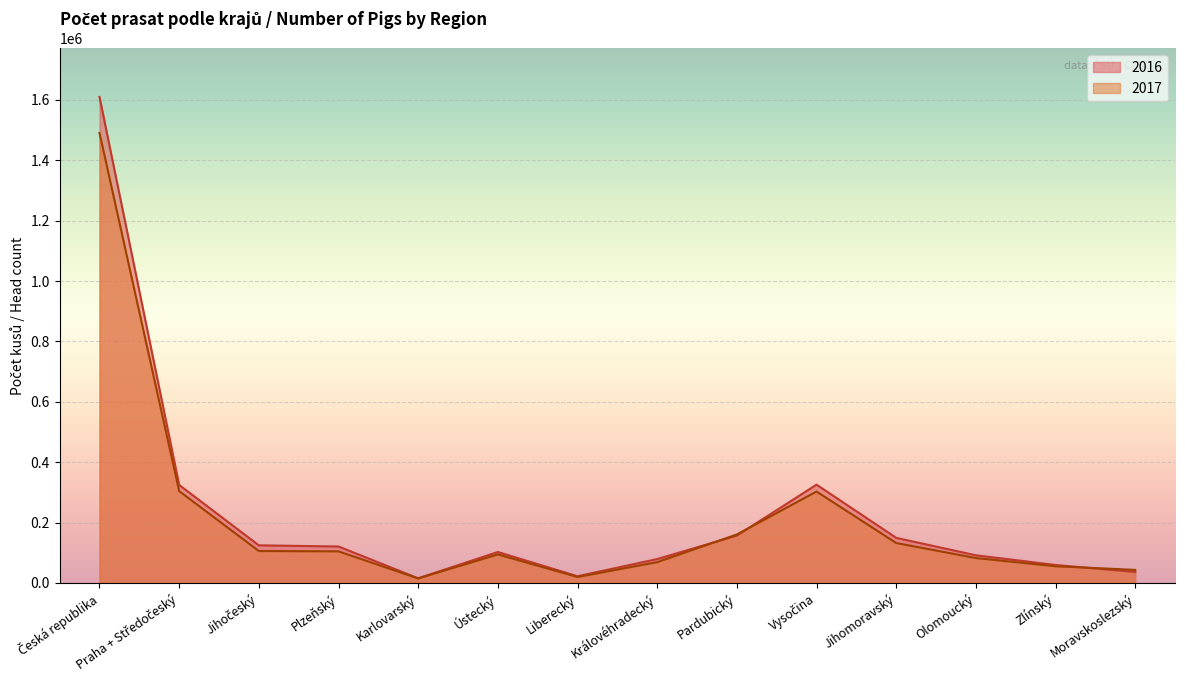

Count the number of categories in the chart.

14